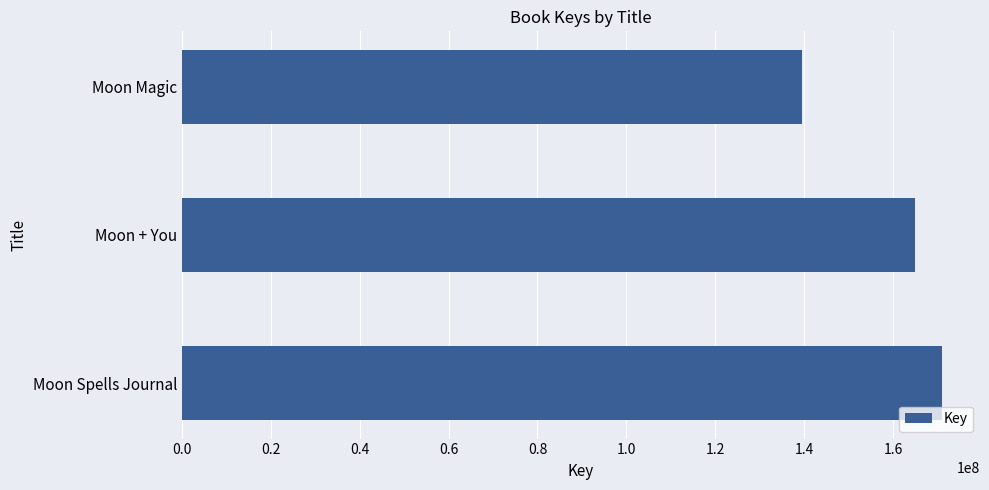

What is the ratio of the value at Moon Spells Journal to the value at Moon + You?

1.0